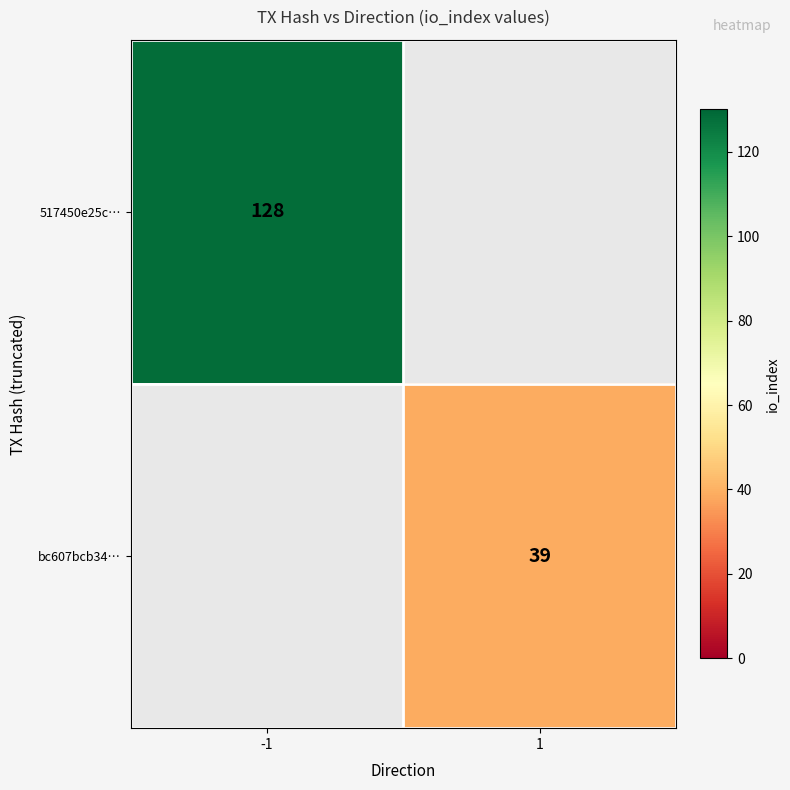

True or false: bc607bcb34… has a value of 39 at 1.

True